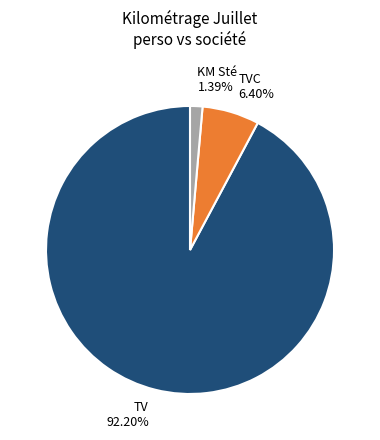

Which slice is the smallest?

KM Sté 1.39%